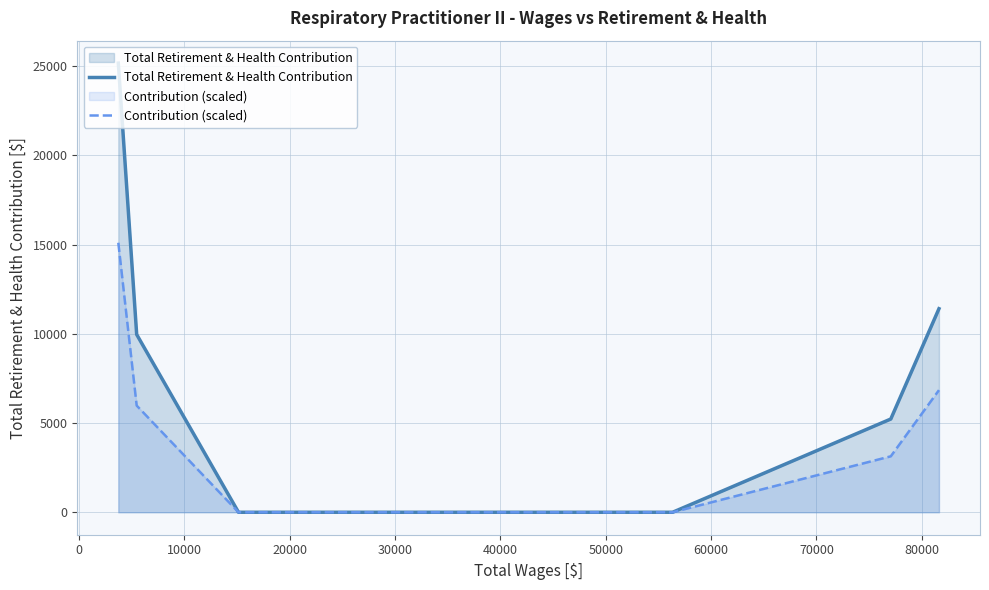

Which series has the widest spread of values?

Total Retirement & Health Contribution